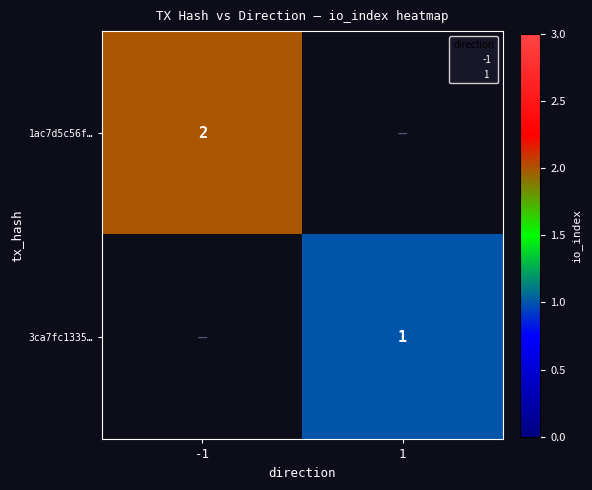

Is the value of 1ac7d5c56f… at 1 greater than the value of 3ca7fc1335… at 1?

No